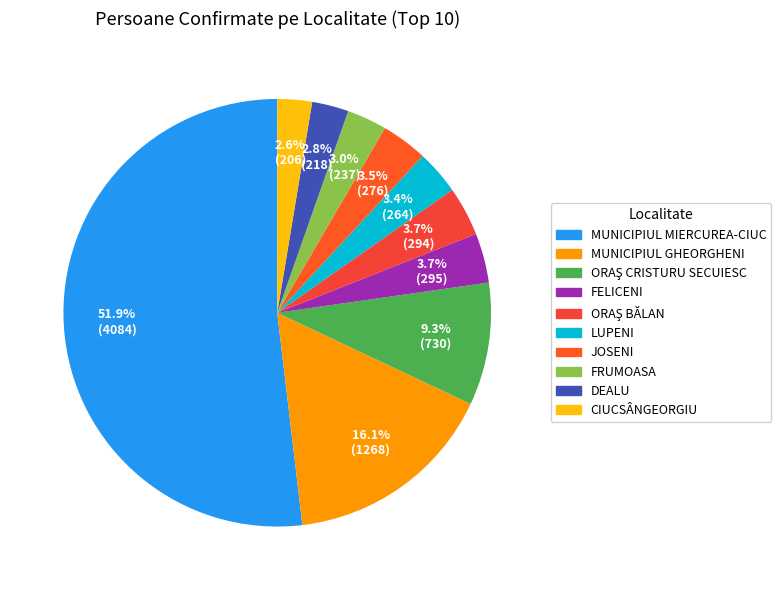

Does any single category account for the majority?

Yes